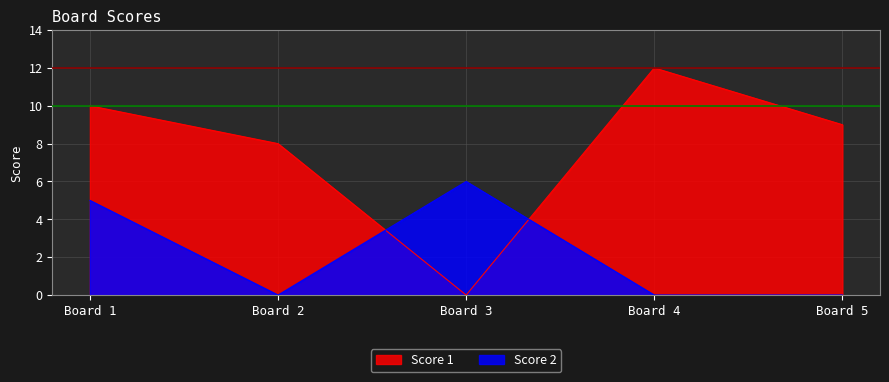

Count the Score 2 values in the range 0 to 5.

4